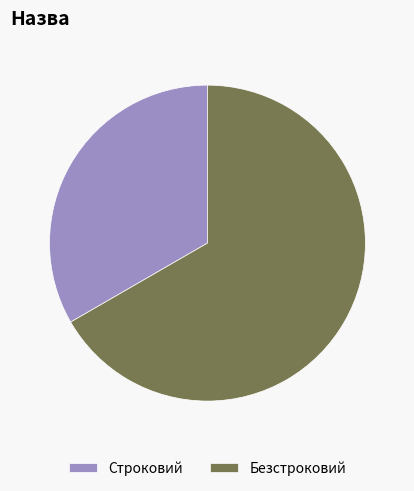

Count the number of slices in the pie.

2